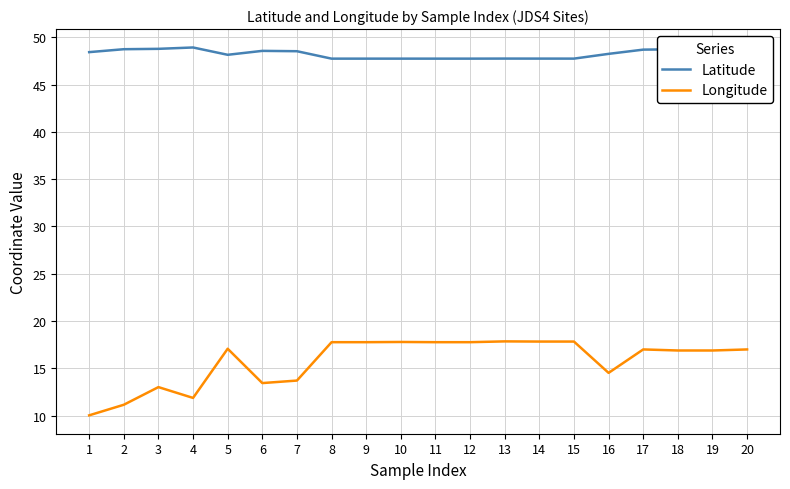

What is the spread (max minus min) of values at 16?

33.7